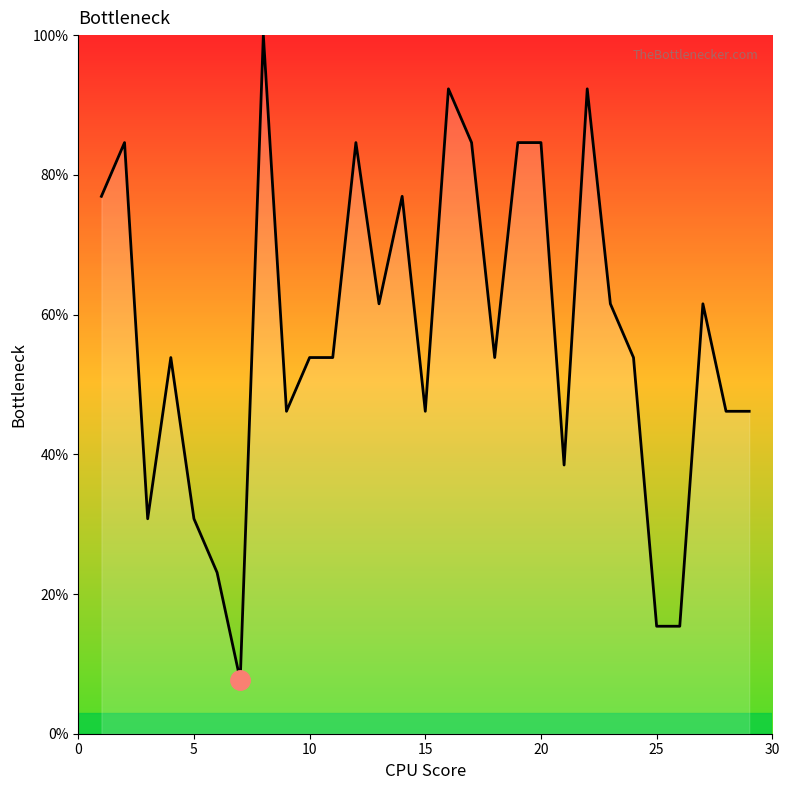

What is the maximum value shown in the chart?

100.0